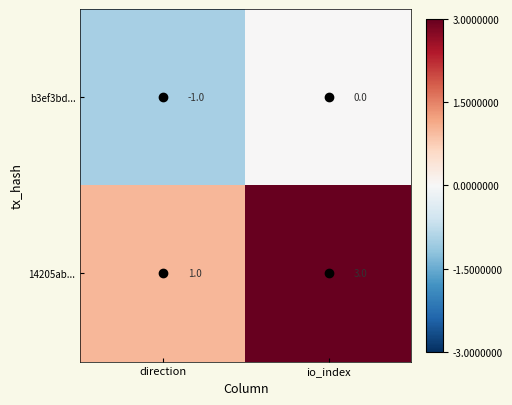

Rank the series at io_index from highest to lowest value.

14205ab..., b3ef3bd...